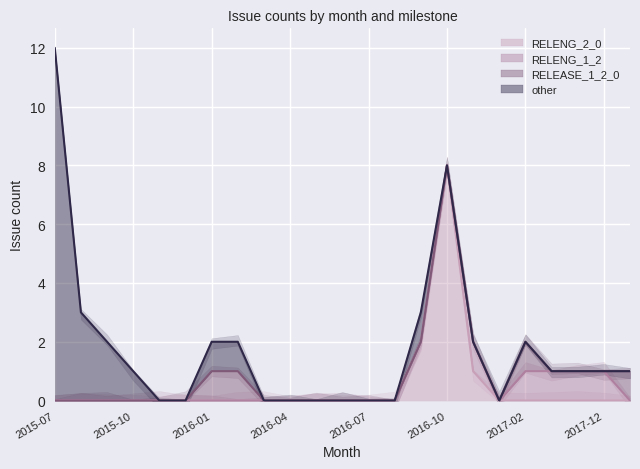

List the labels in order of value, smallest first.

2015-11, 2015-12, 2016-03, 2016-04, 2016-05, 2016-06, 2016-07, 2016-08, 2016-12, 2015-10, 2017-09, 2017-11, 2017-12, 2018-01, 2015-09, 2016-01, 2016-02, 2016-11, 2017-02, 2015-08, 2016-09, 2016-10, 2015-07